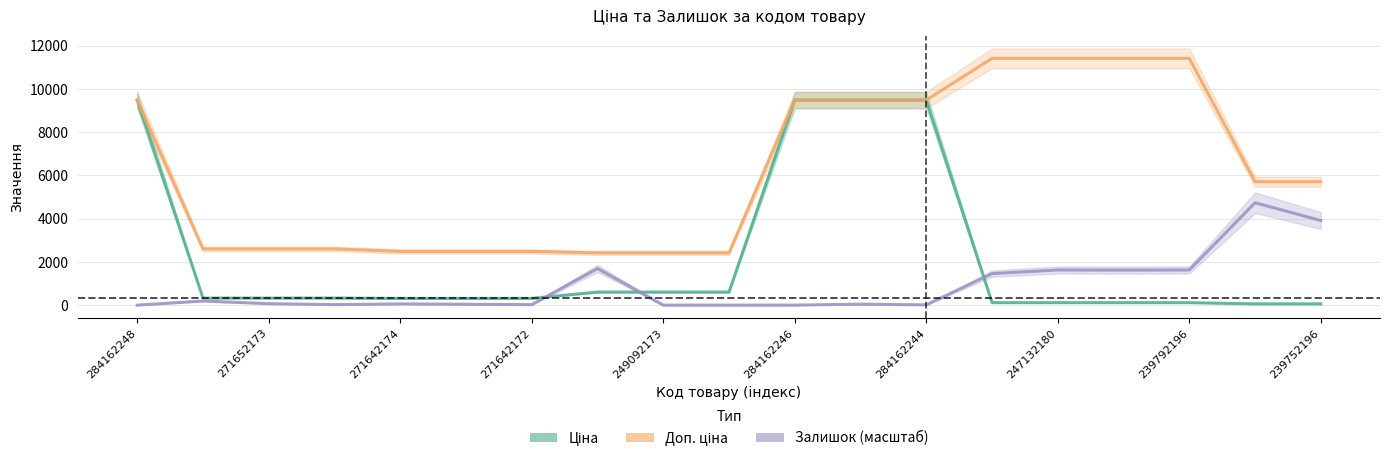

True or false: Залишок (масштаб) has a value of 2152.5 at 247132180.

False